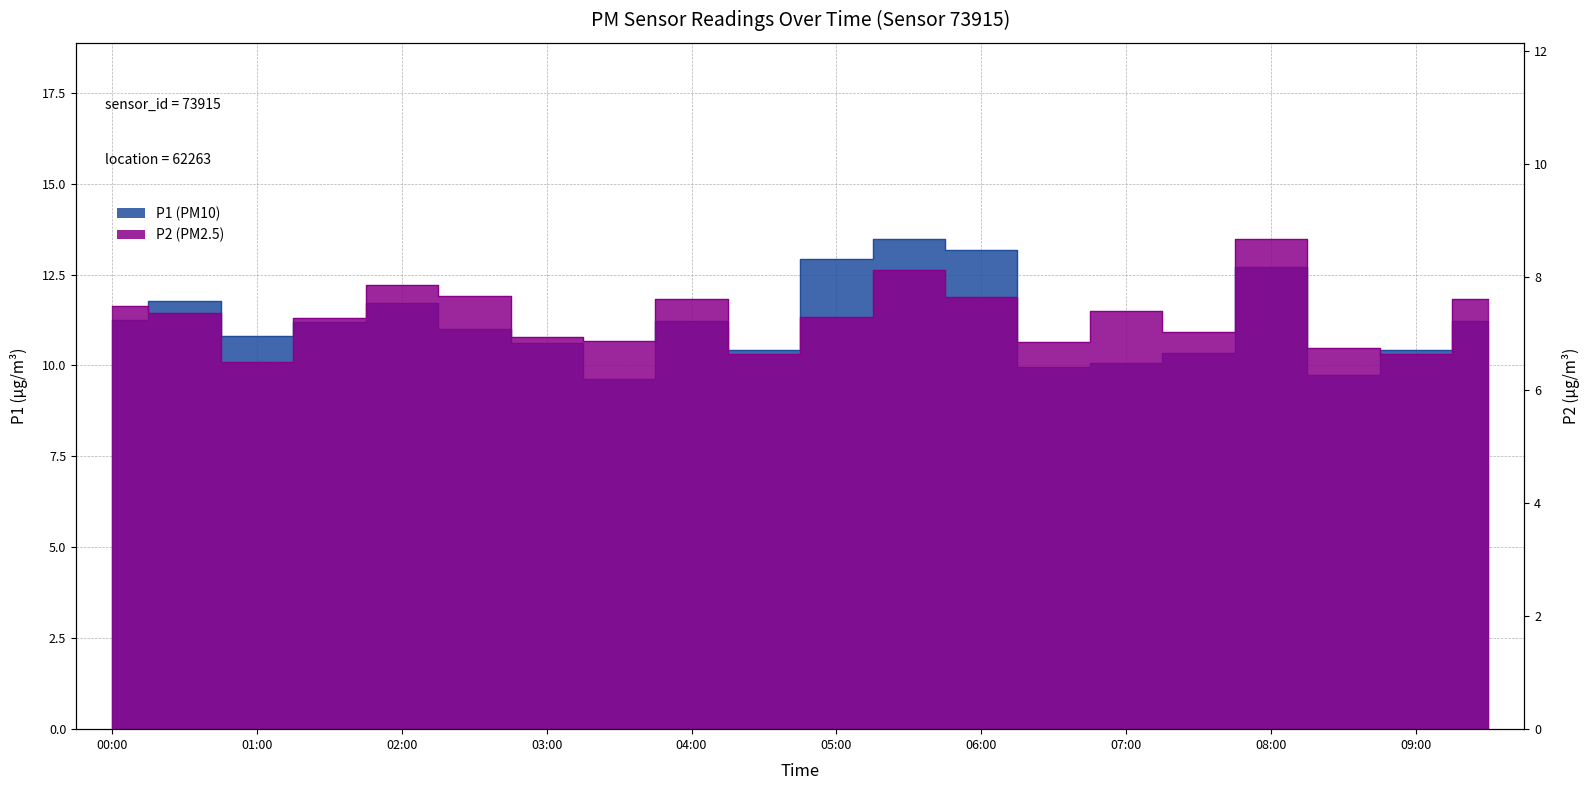

What is the smallest value displayed?

6.5